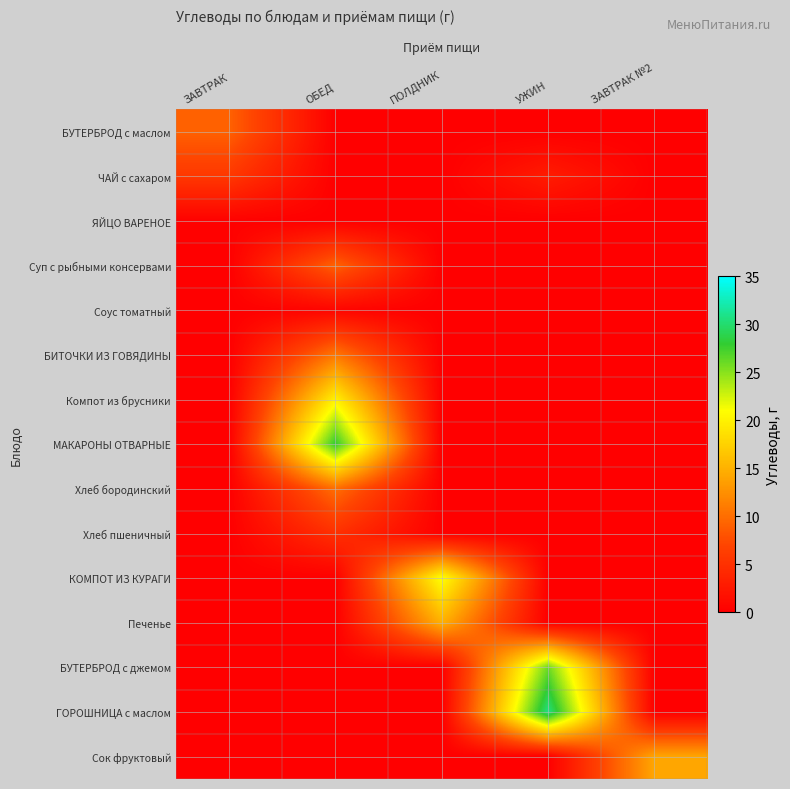

Reading left to right, list all the values displayed in this chart.

БУТЕРБРОД с маслом: ЗАВТРАК=9.1	ОБЕД=0.0	ПОЛДНИК=0.0	УЖИН=0.0	ЗАВТРАК №2=0.0
ЧАЙ с сахаром: ЗАВТРАК=5.8	ОБЕД=0.0	ПОЛДНИК=0.0	УЖИН=2.9	ЗАВТРАК №2=0.0
ЯЙЦО ВАРЕНОЕ: ЗАВТРАК=0.2	ОБЕД=0.0	ПОЛДНИК=0.0	УЖИН=0.0	ЗАВТРАК №2=0.0
Суп с рыбными консервами: ЗАВТРАК=0.0	ОБЕД=9.2	ПОЛДНИК=0.0	УЖИН=0.0	ЗАВТРАК №2=0.0
Соус томатный: ЗАВТРАК=0.0	ОБЕД=0.6	ПОЛДНИК=0.0	УЖИН=0.0	ЗАВТРАК №2=0.0
БИТОЧКИ ИЗ ГОВЯДИНЫ: ЗАВТРАК=0.0	ОБЕД=10.6	ПОЛДНИК=0.0	УЖИН=0.0	ЗАВТРАК №2=0.0
Компот из брусники: ЗАВТРАК=0.0	ОБЕД=19.9	ПОЛДНИК=0.0	УЖИН=0.0	ЗАВТРАК №2=0.0
МАКАРОНЫ ОТВАРНЫЕ: ЗАВТРАК=0.0	ОБЕД=28.0	ПОЛДНИК=0.0	УЖИН=0.0	ЗАВТРАК №2=0.0
Хлеб бородинский: ЗАВТРАК=0.0	ОБЕД=10.0	ПОЛДНИК=0.0	УЖИН=0.0	ЗАВТРАК №2=0.0
Хлеб пшеничный: ЗАВТРАК=0.0	ОБЕД=4.9	ПОЛДНИК=0.0	УЖИН=0.0	ЗАВТРАК №2=0.0
КОМПОТ ИЗ КУРАГИ: ЗАВТРАК=0.0	ОБЕД=0.0	ПОЛДНИК=21.1	УЖИН=0.0	ЗАВТРАК №2=0.0
Печенье: ЗАВТРАК=0.0	ОБЕД=0.0	ПОЛДНИК=14.9	УЖИН=0.0	ЗАВТРАК №2=0.0
БУТЕРБРОД с джемом: ЗАВТРАК=0.0	ОБЕД=0.0	ПОЛДНИК=0.0	УЖИН=26.0	ЗАВТРАК №2=0.0
ГОРОШНИЦА c маслом: ЗАВТРАК=0.0	ОБЕД=0.0	ПОЛДНИК=0.0	УЖИН=30.7	ЗАВТРАК №2=0.0
Сок фруктовый: ЗАВТРАК=0.0	ОБЕД=0.0	ПОЛДНИК=0.0	УЖИН=0.0	ЗАВТРАК №2=14.1